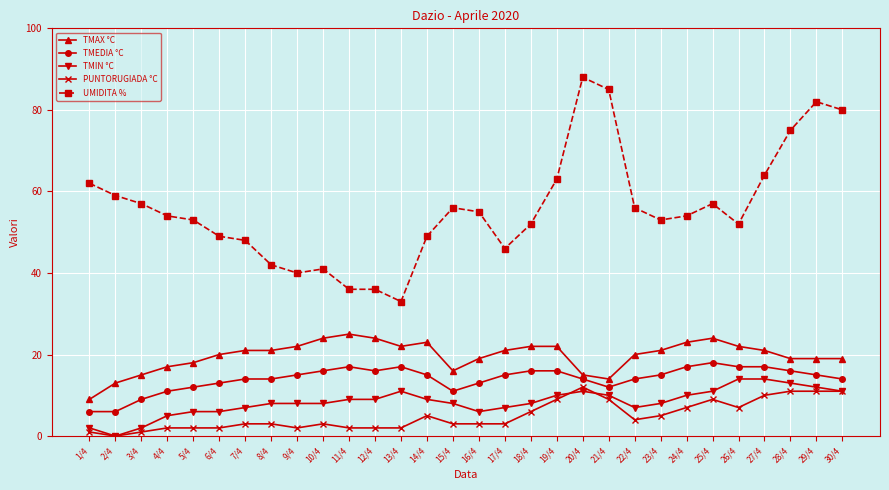

What is the label of the 4th point from the right?

27/4